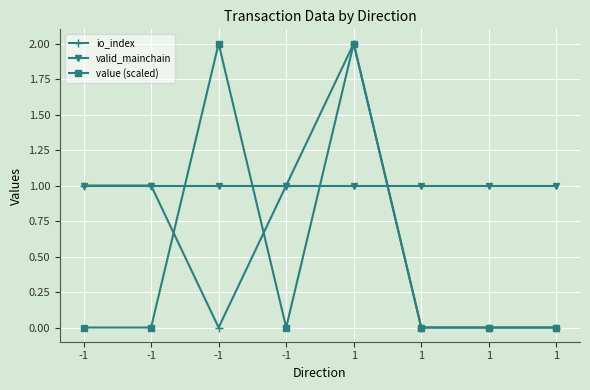

Count the number of categories in the chart.

8